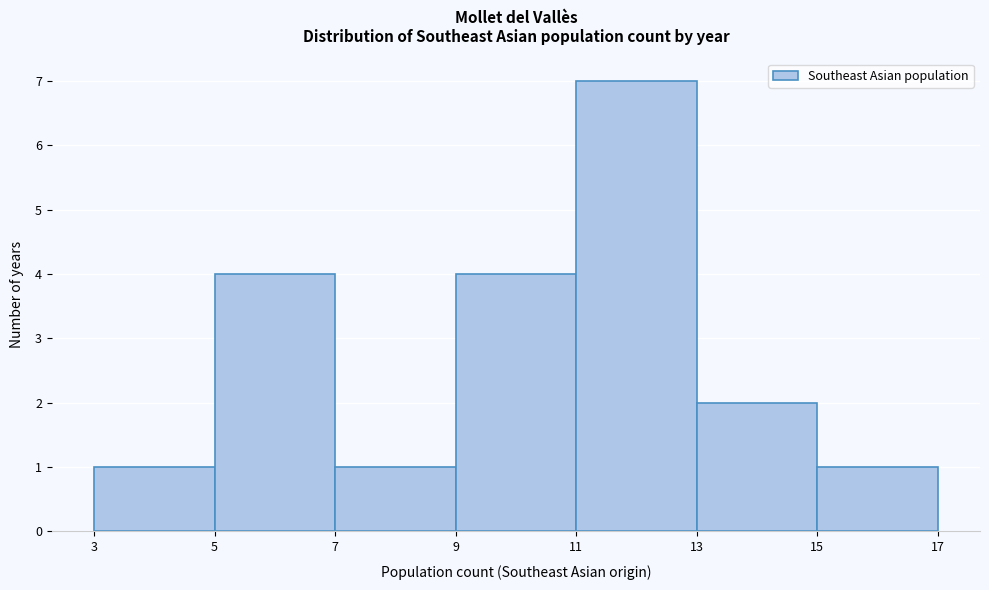

How tall is the bar that spans 13 to 15 on the x-axis? The values are not printed on the chart, so give them approximately, as read against the axis.

2